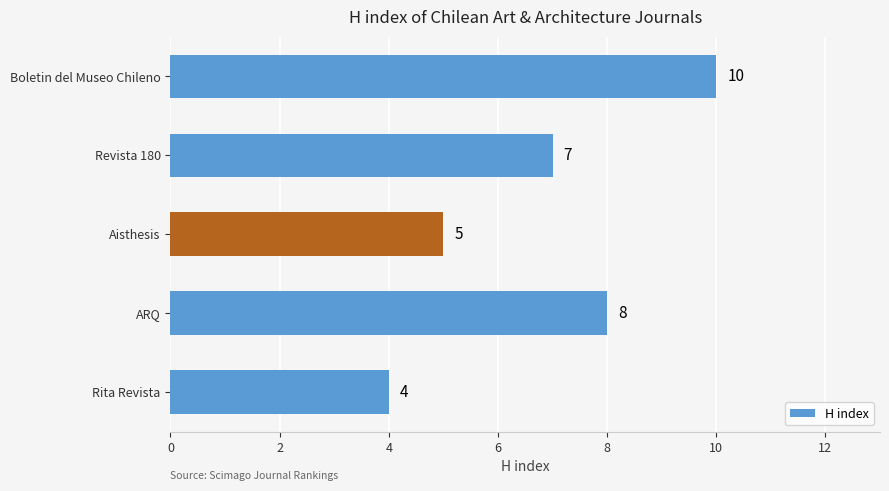

Where is the data nearest to the value 7?

Revista 180